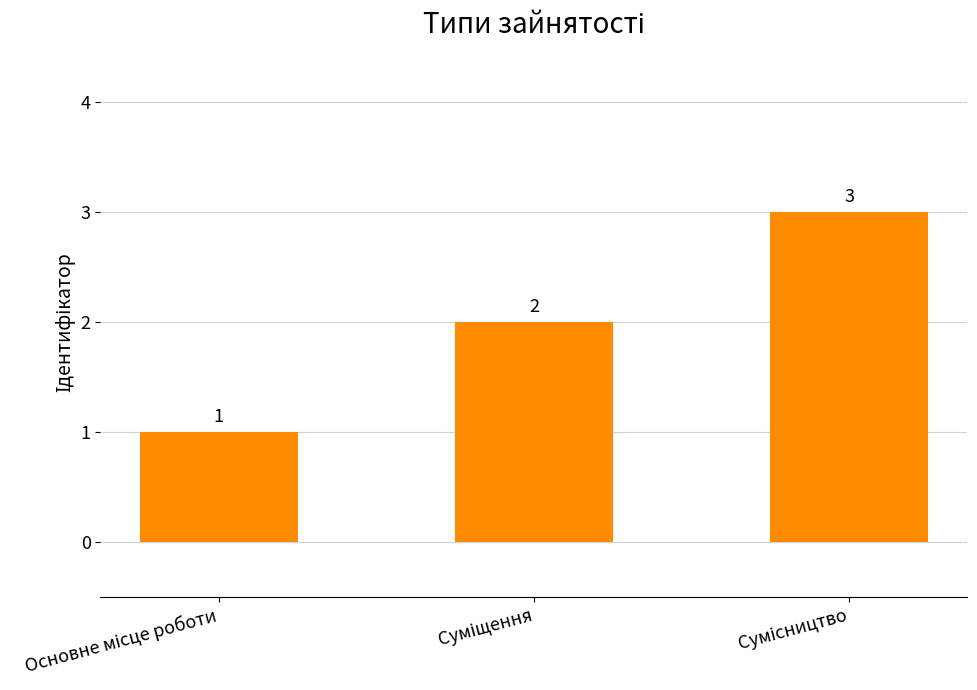

What is the difference between the second highest and minimum values?

1